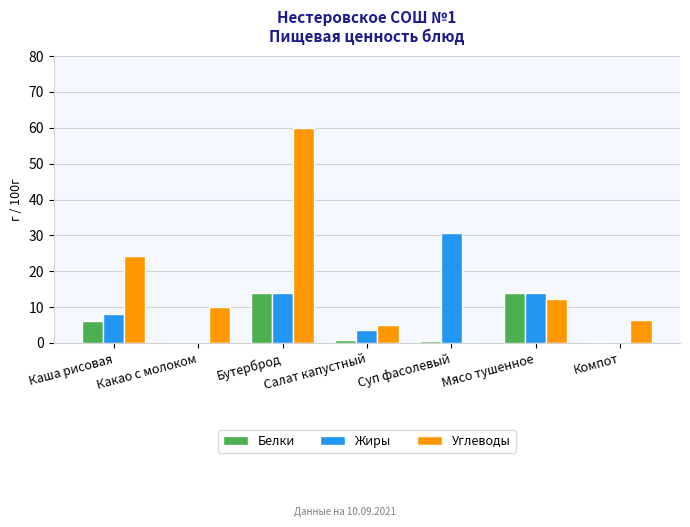

Where does the Углеводы series first go above 10?

Каша рисовая